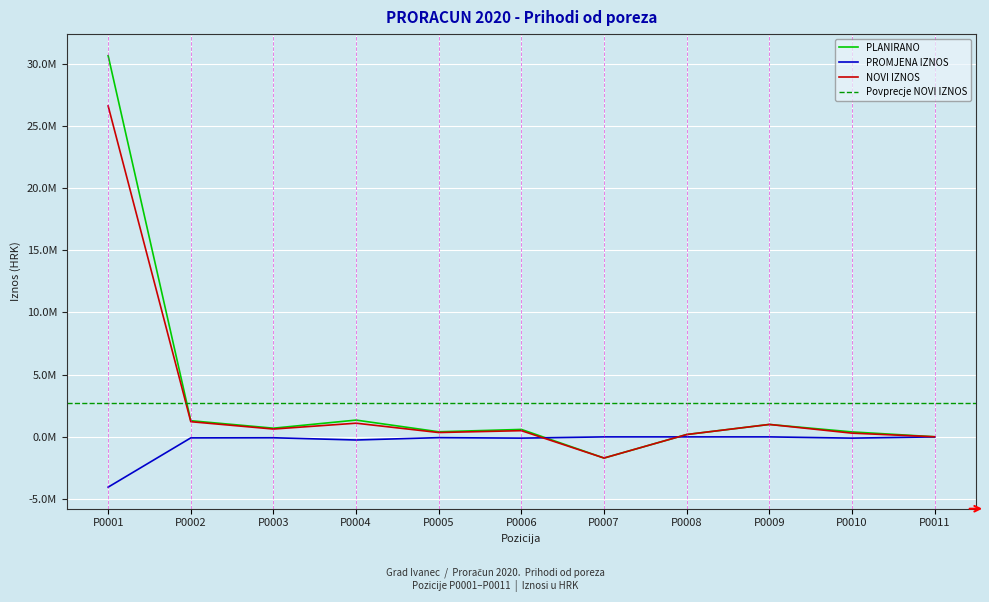

How many lines are shown in the chart?

3